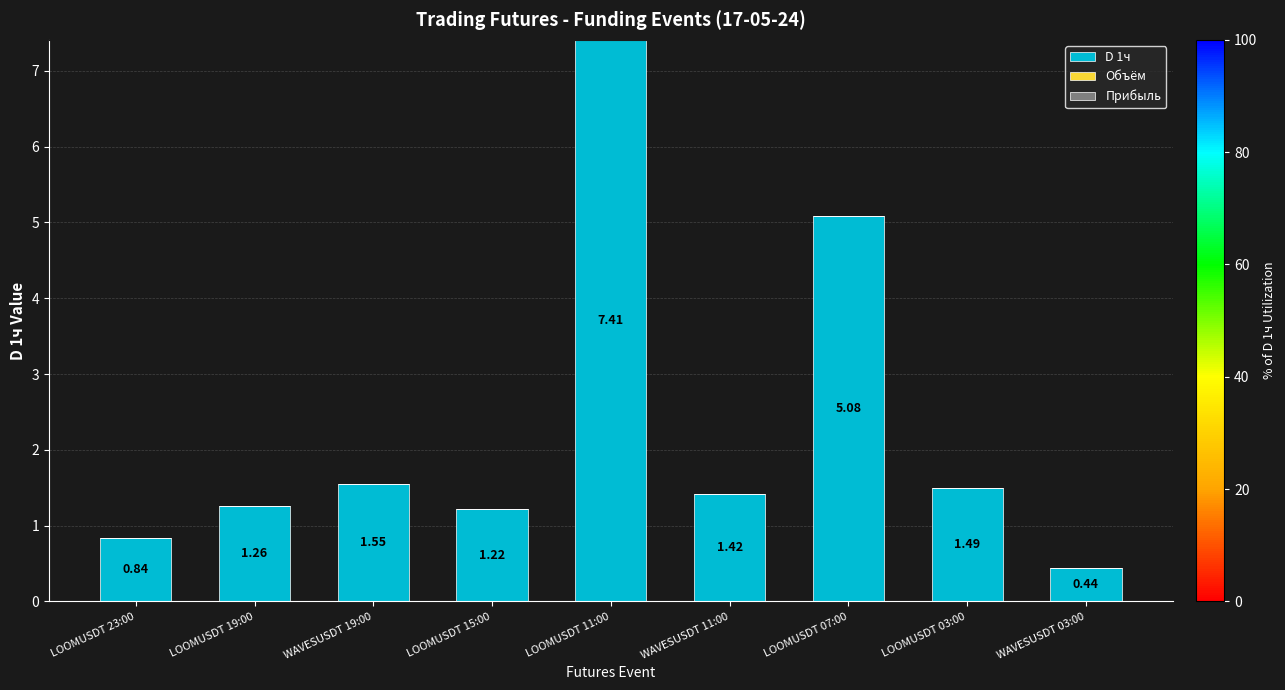

List the labels in order of value, largest first.

LOOMUSDT 11:00, LOOMUSDT 07:00, WAVESUSDT 19:00, LOOMUSDT 03:00, WAVESUSDT 11:00, LOOMUSDT 19:00, LOOMUSDT 15:00, LOOMUSDT 23:00, WAVESUSDT 03:00